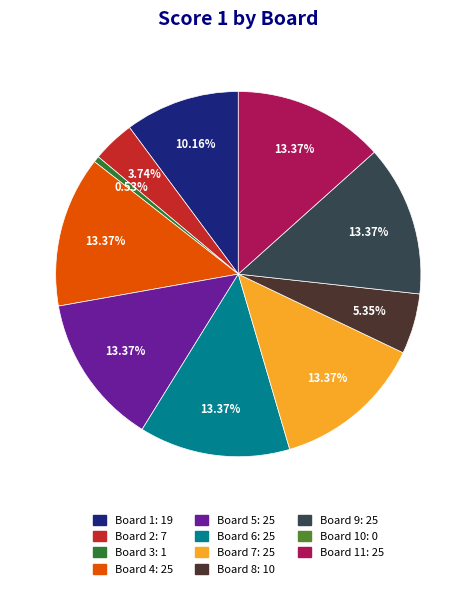

Does any single category account for the majority?

No